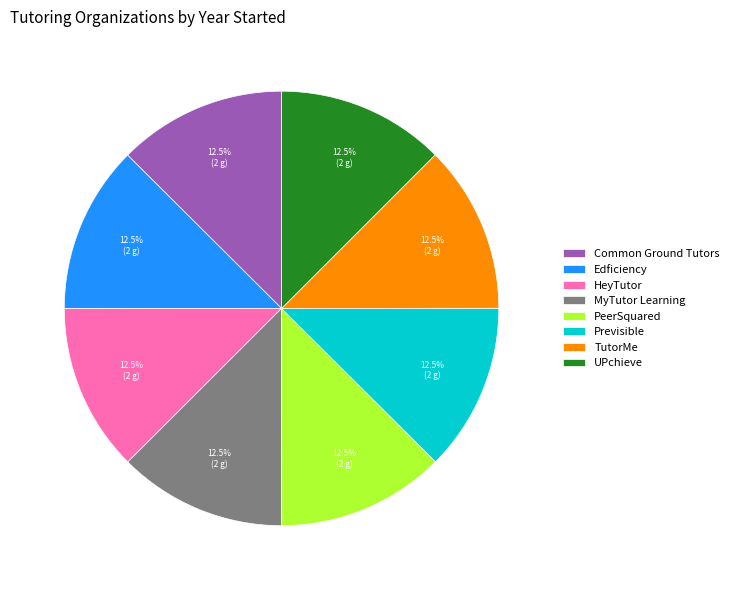

To the nearest percent, what is the combined percentage of PeerSquared and Common Ground Tutors?

25%